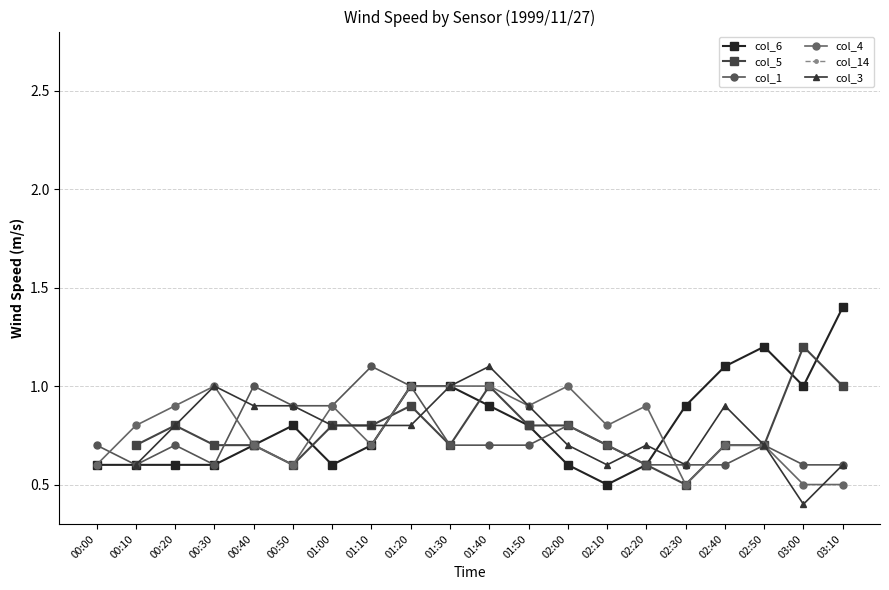

True or false: col_14 has more than 1 interior local peaks.

False